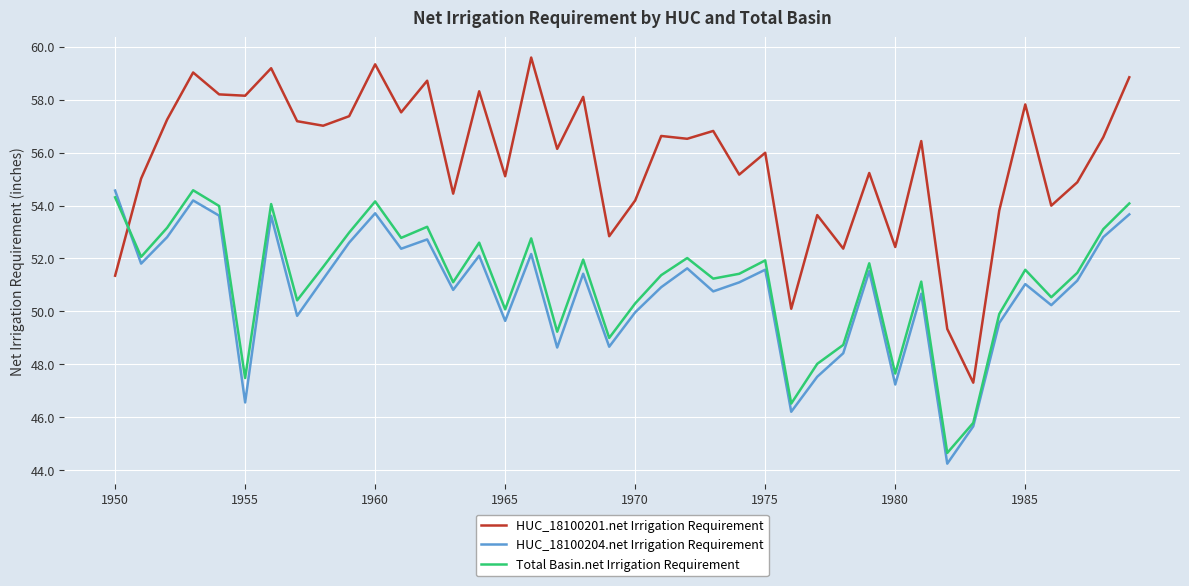

Which series has the widest spread of values?

HUC_18100201.net Irrigation Requirement